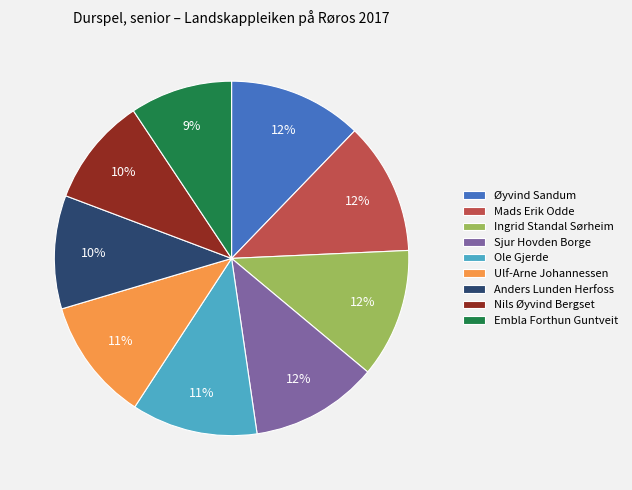

Is there a majority slice in this chart?

No